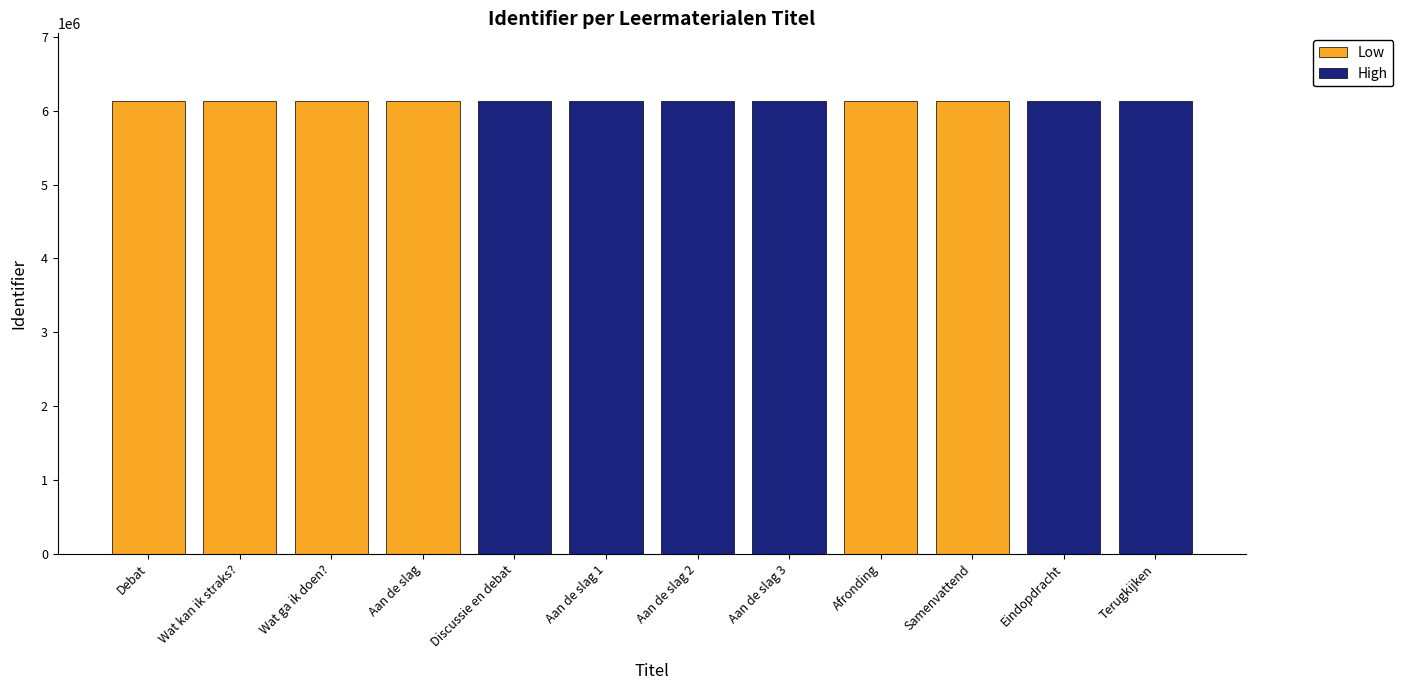

Approximately how many times larger is the value at Aan de slag compared to Afronding?

1.0